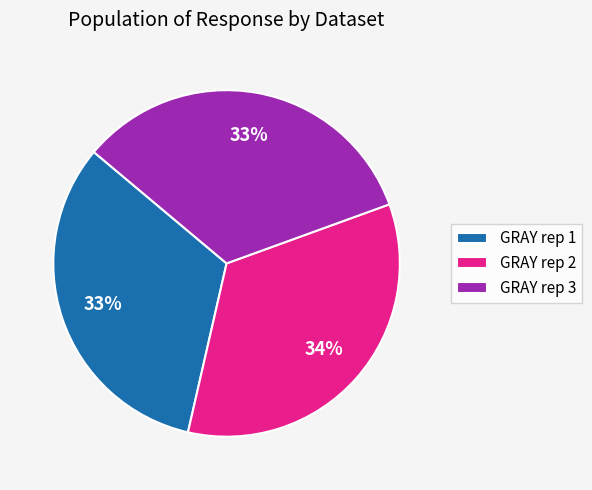

Combined, do GRAY rep 3 and GRAY rep 1 account for over 50%?

Yes